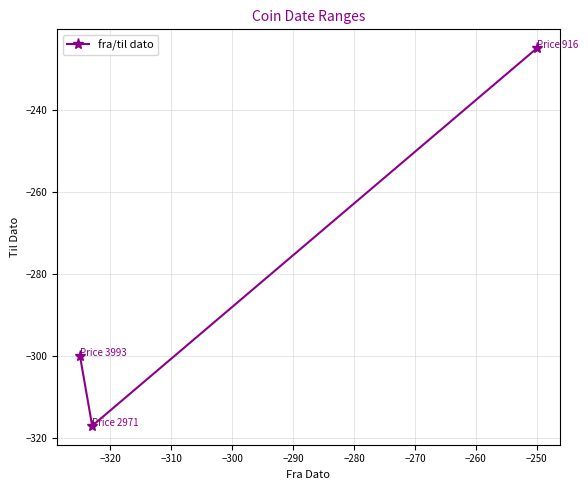

What is the value of the 1st point from the left?

-300